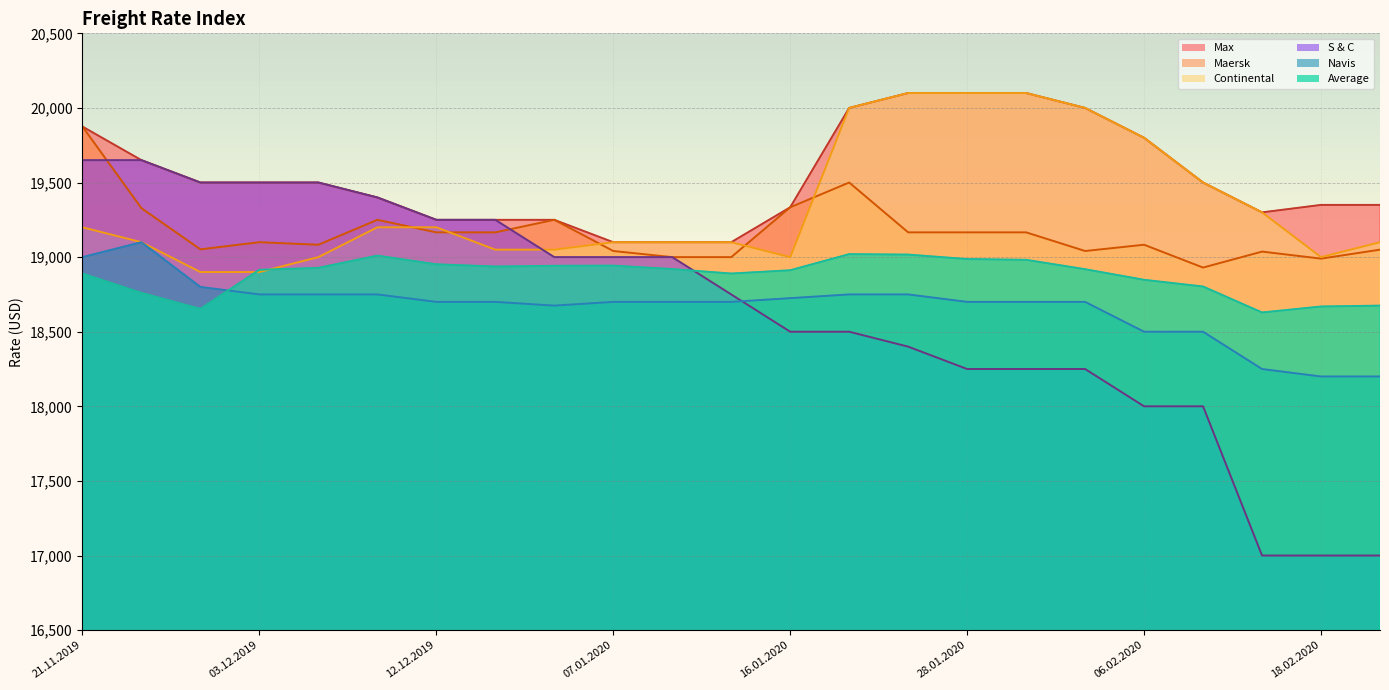

Rank the categories by Navis value from lowest to highest.

18.02.2020, 20.02.2020, 13.02.2020, 06.02.2020, 11.02.2020, 19.12.2019, 12.12.2019, 17.12.2019, 07.01.2020, 09.01.2020, 14.01.2020, 28.01.2020, 30.01.2020, 04.02.2020, 16.01.2020, 03.12.2019, 05.12.2019, 10.12.2019, 21.01.2020, 23.01.2020, 28.11.2019, 21.11.2019, 26.11.2019